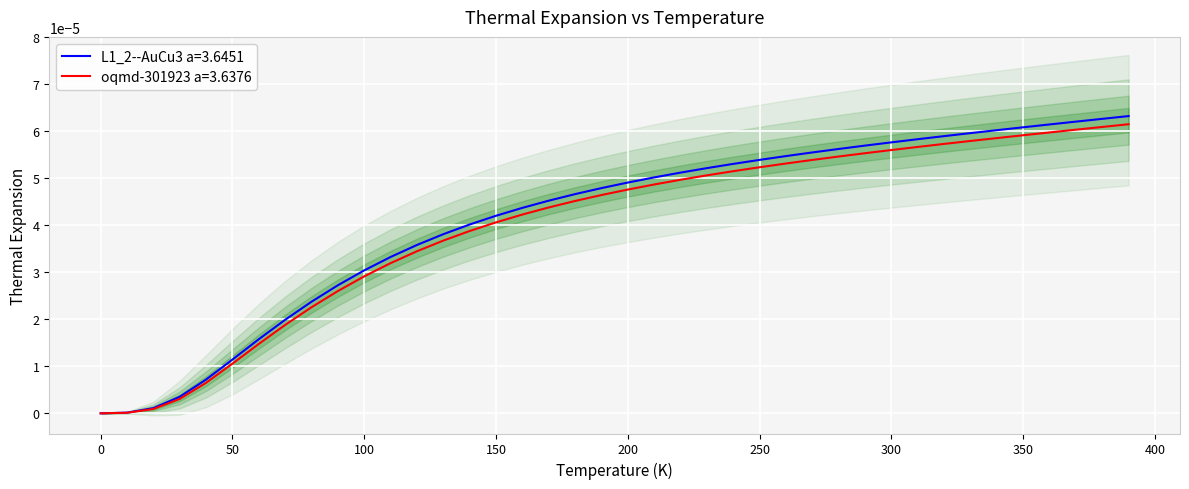

True or false: L1_2--AuCu3 a=3.6451 and oqmd-301923 a=3.6376 cross at least once.

False